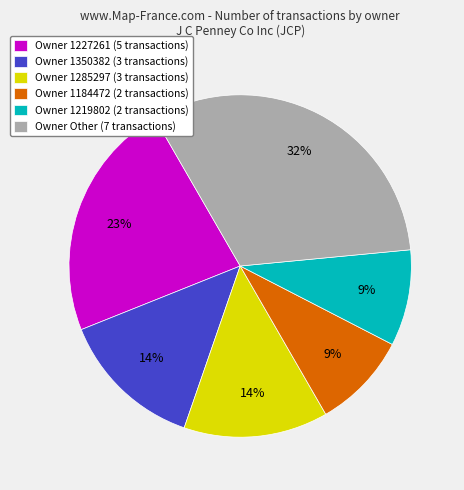

Does any single category account for the majority?

No